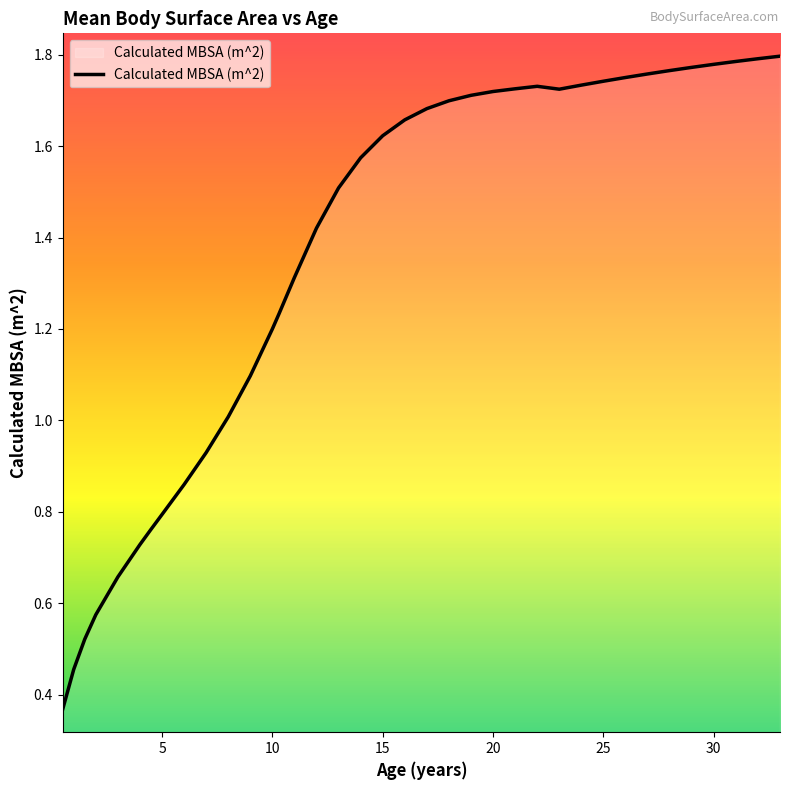

What is the sum of all values?

50.0